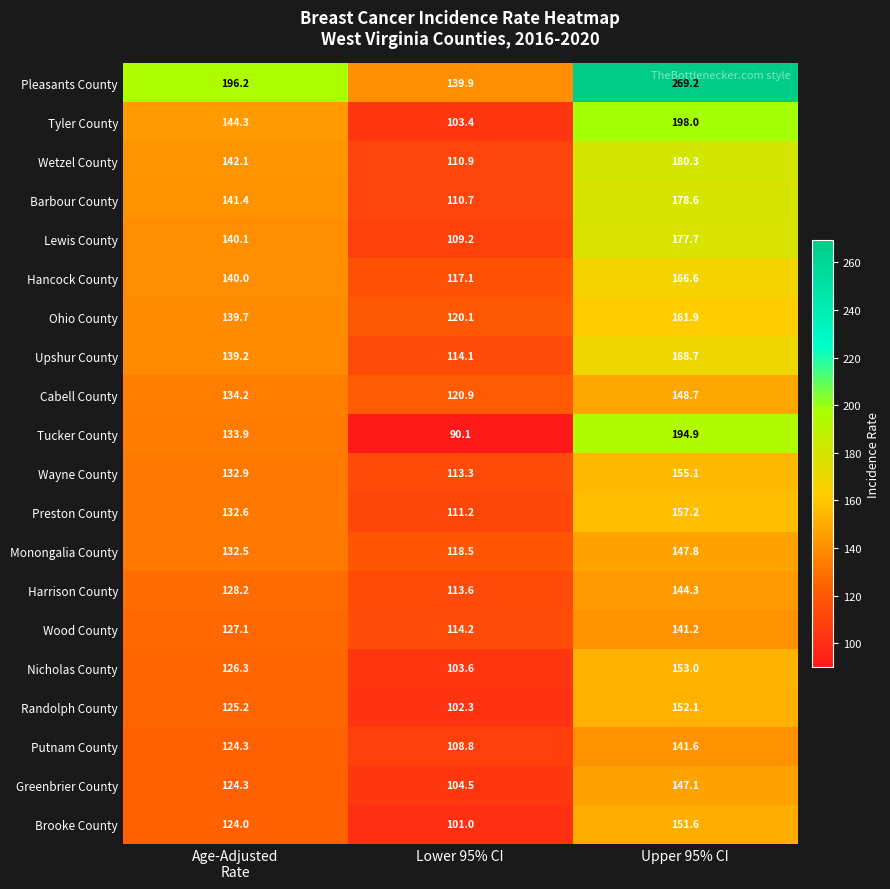

How many distinct data groups are displayed?

20